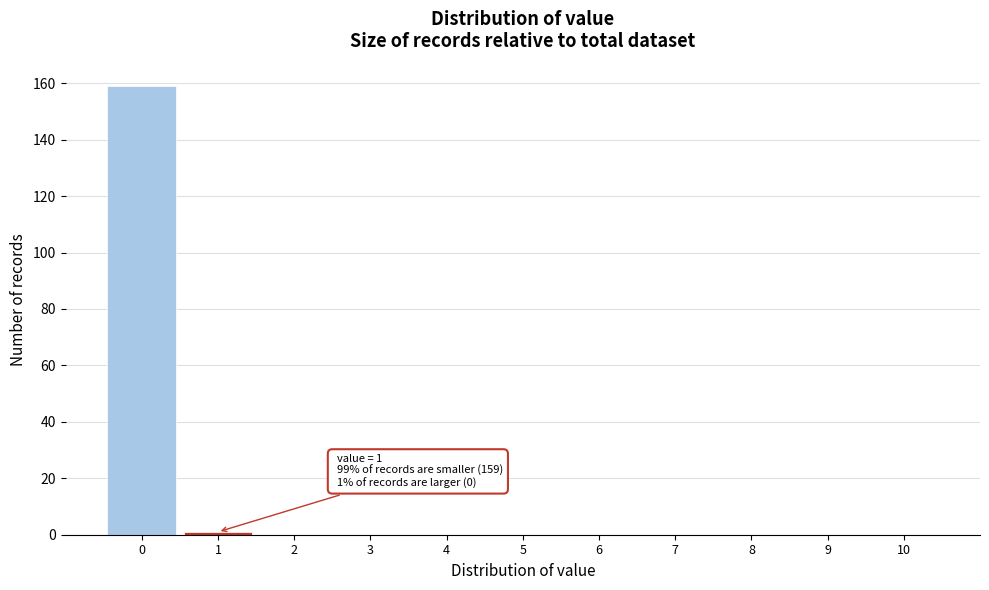

Over which range of the x-axis is the bar tallest?

-0.5 to 0.5